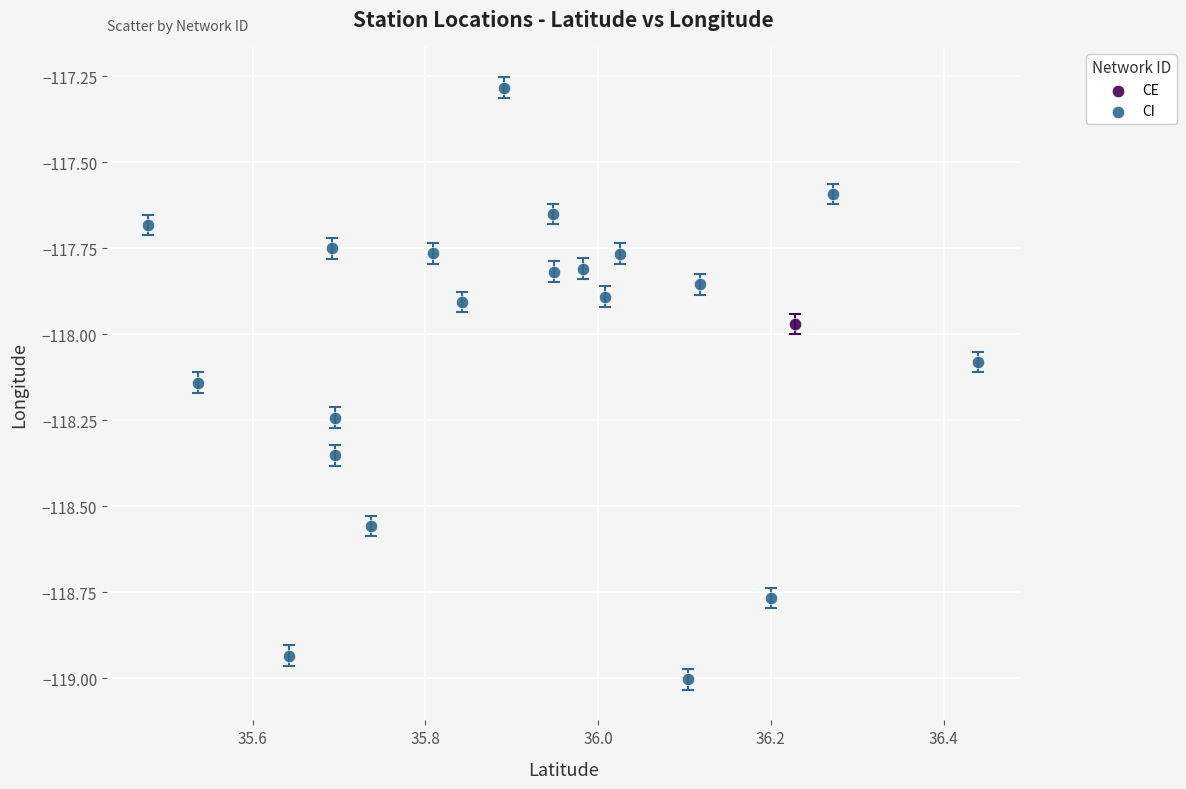

What are all the series names shown in the legend?

CE, CI